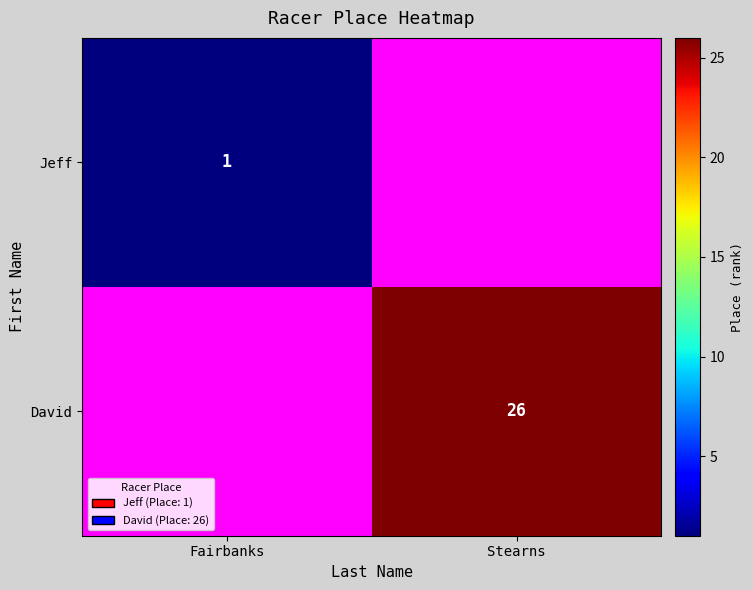

The value of David at Stearns is 13. True or false?

False